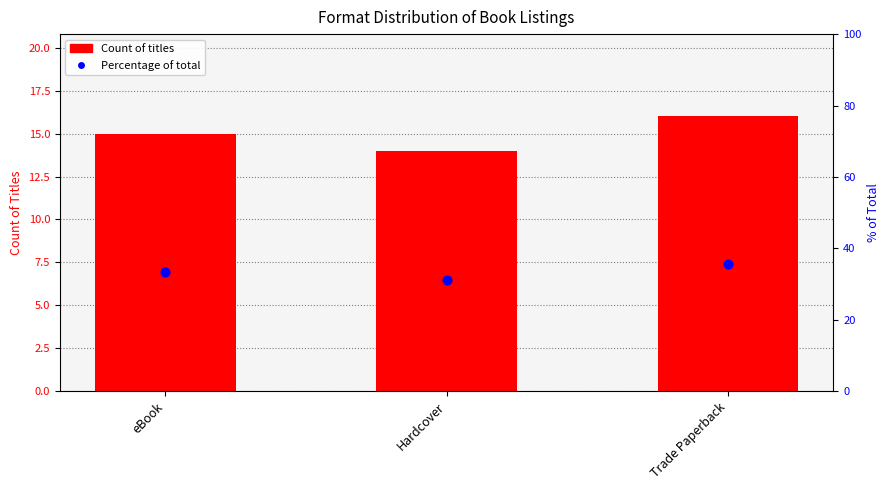

Is the value of Percentage of total at eBook greater than the value of Count of titles at eBook?

Yes